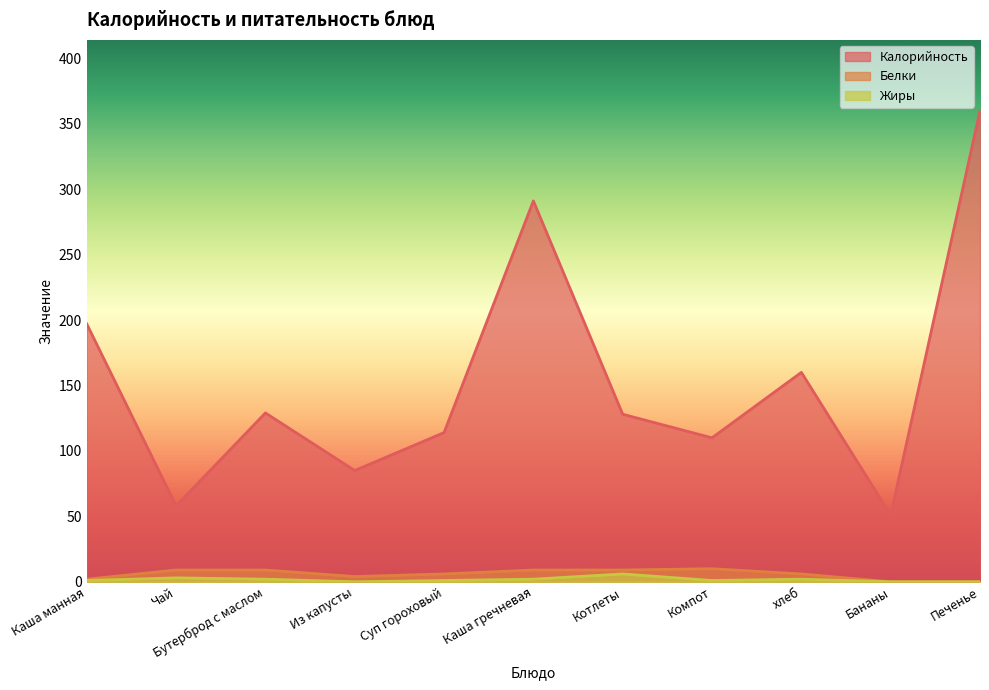

What is the label of the 3rd point from the left?

Бутерброд с маслом